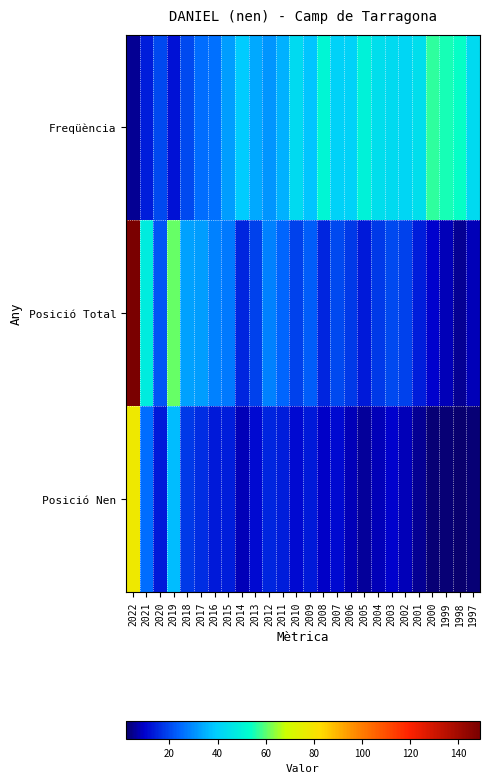

At how many categories does at least one series exceed 33?

20